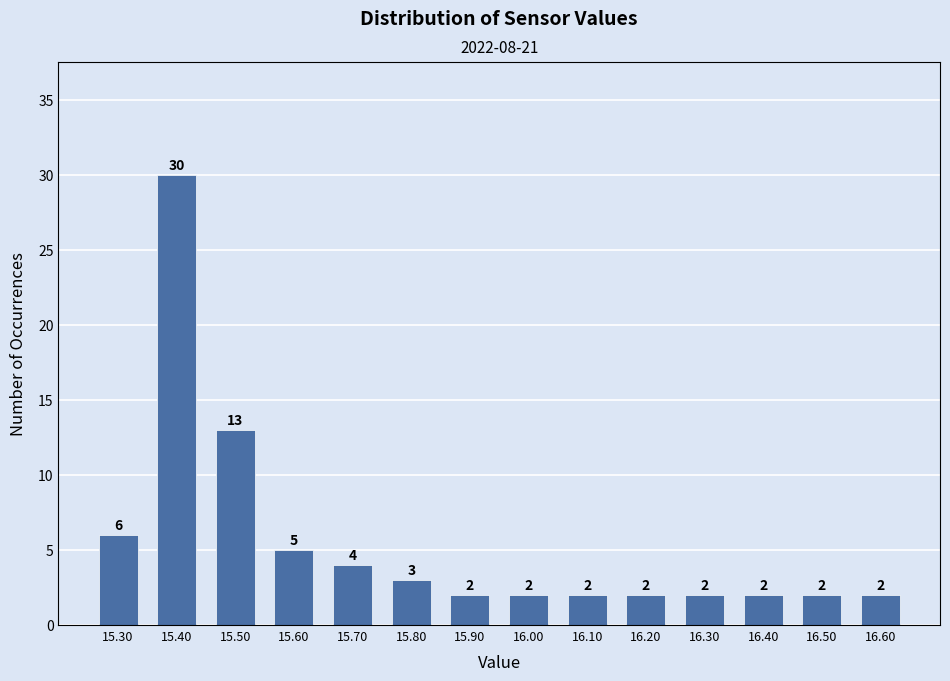

Which range on the x-axis has the tallest bar?

15.35 to 15.45